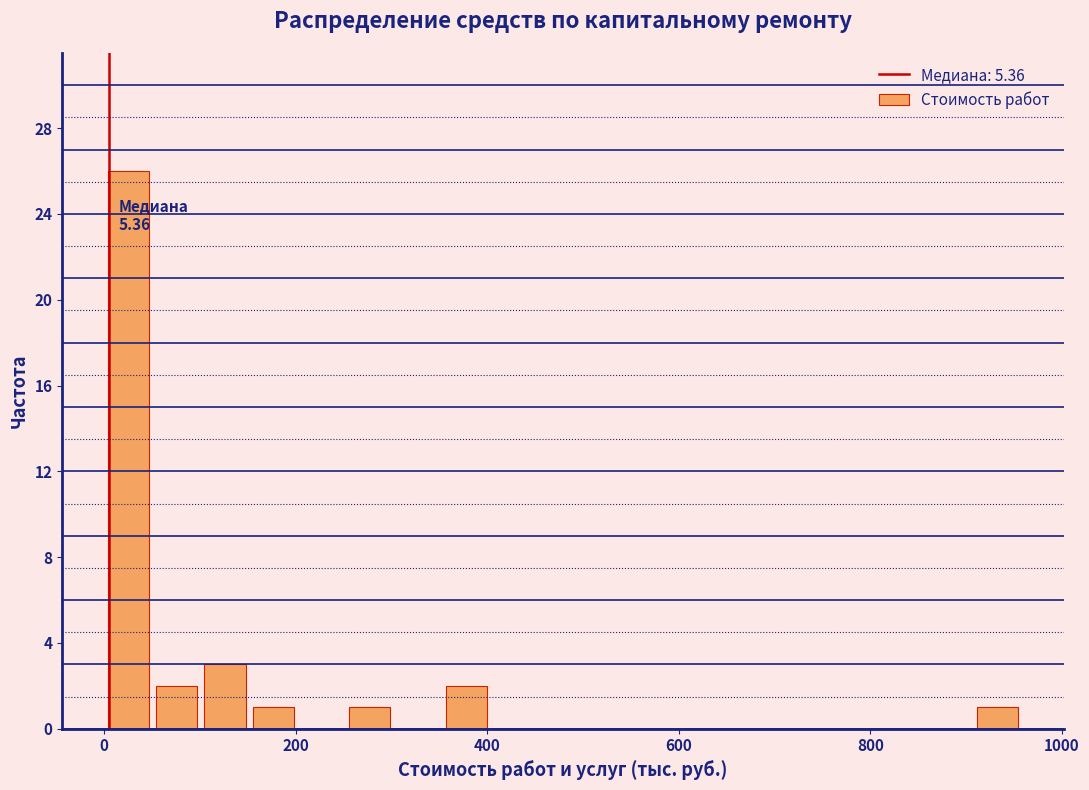

Read against the x-axis, roughly where is the centre of the tallest bar?

20